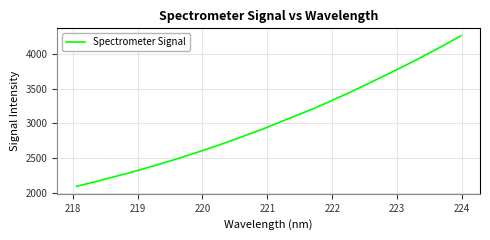

What is the smallest value displayed?

2094.3